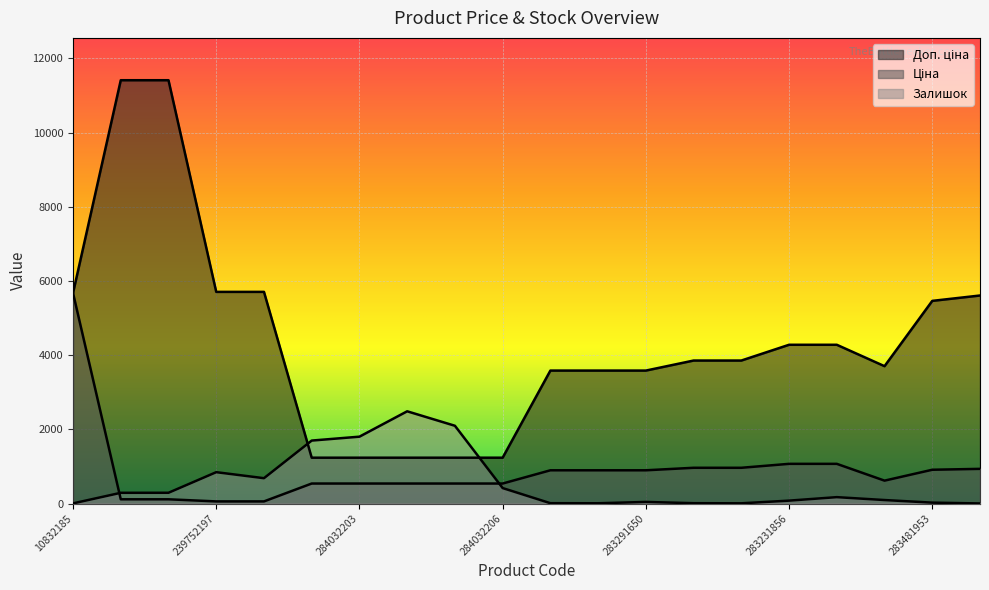

Where is Ціна nearest to the value 2865?

283231856